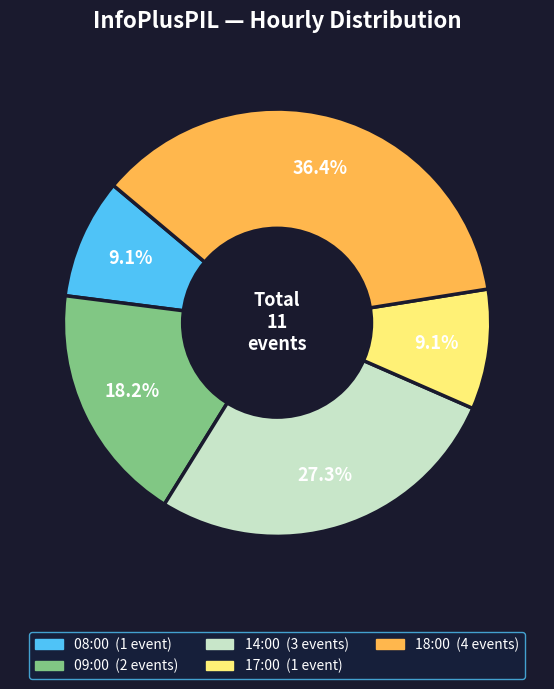

Does 09:00 account for over 50% of the chart?

No